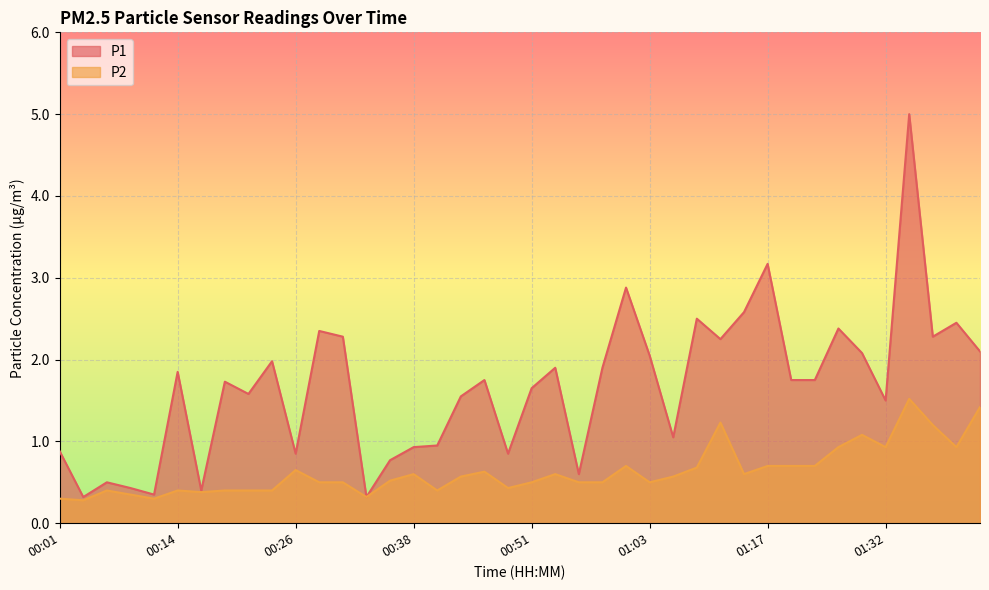

What is the value of the P2 point at the 11th from the left?

0.7